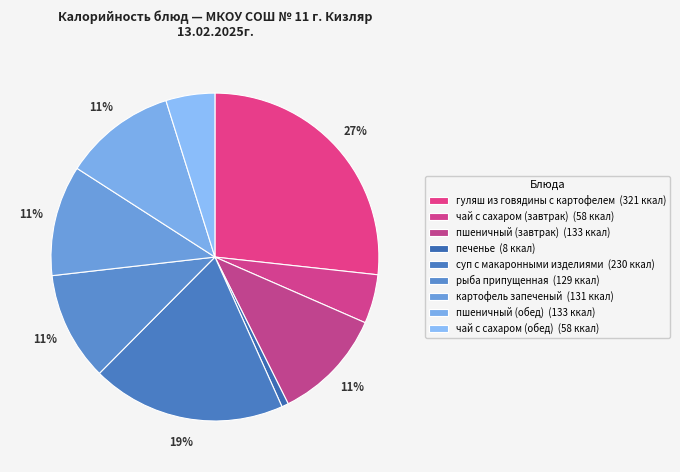

To the nearest percent, what percentage of the pie is печенье?

1%